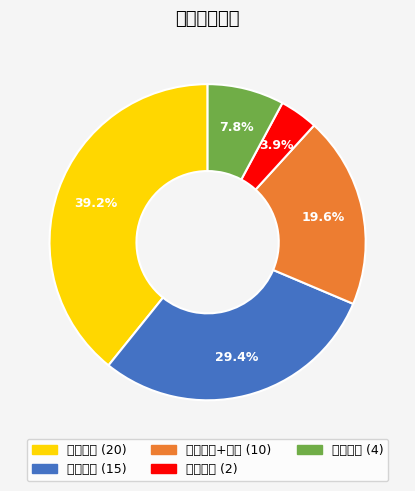

Is the sum of 数字课程 and 人工智能+课程 greater than half?

No